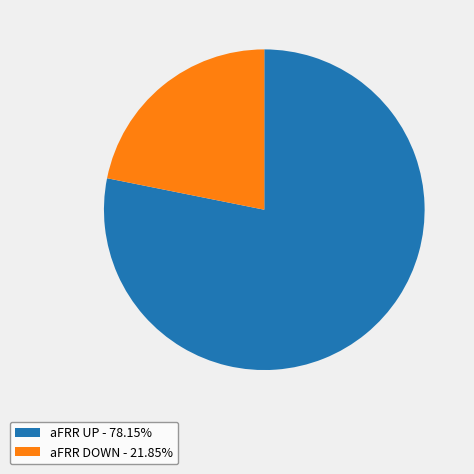

Do aFRR DOWN - 21.85% and aFRR UP - 78.15% together represent more than half of the pie?

Yes